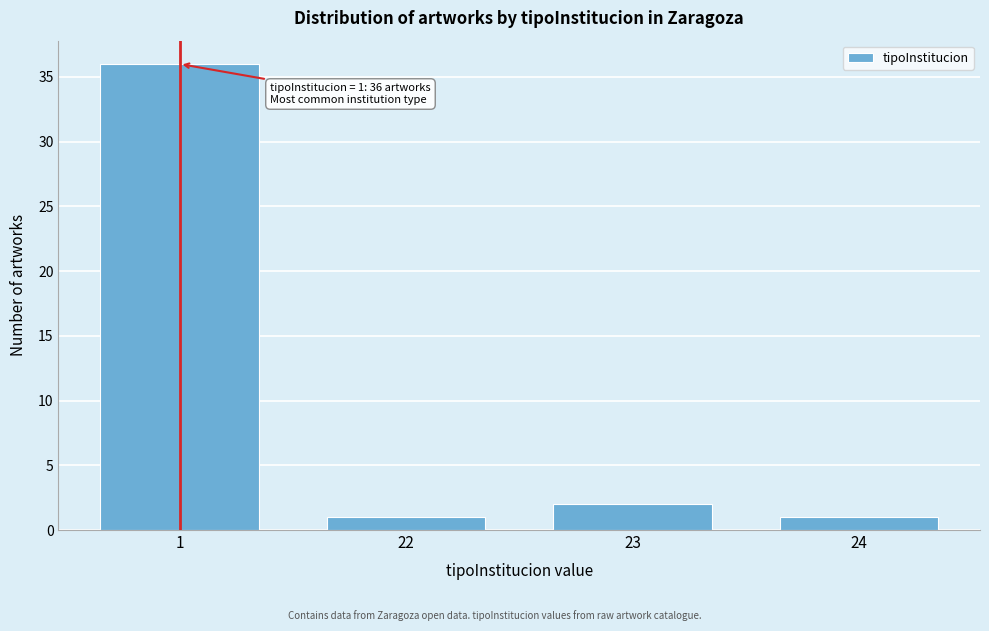

Reading left to right, transcribe all the data shown in this chart.

36	1	2	1